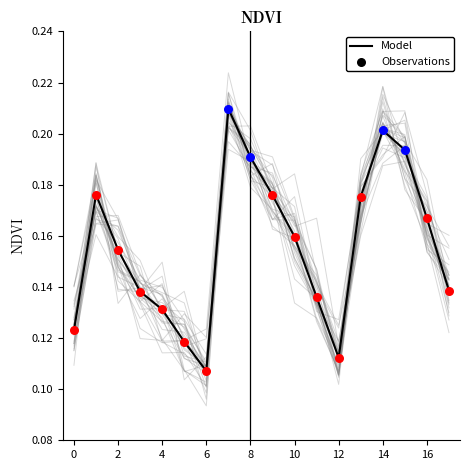

Which has a higher value, 16 or 15?

15